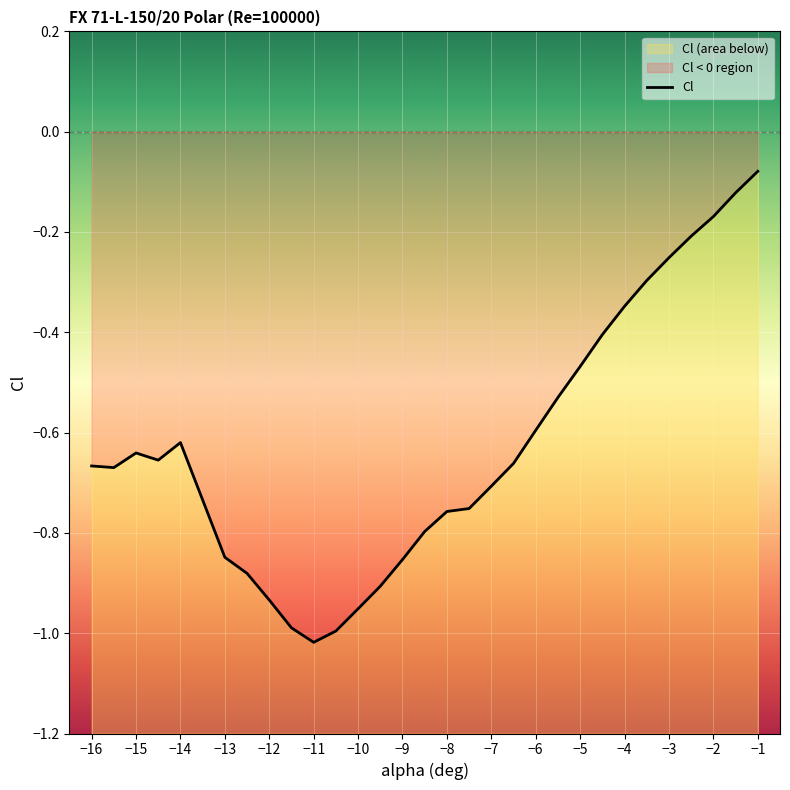

The value at 18 is -1.1. True or false?

False